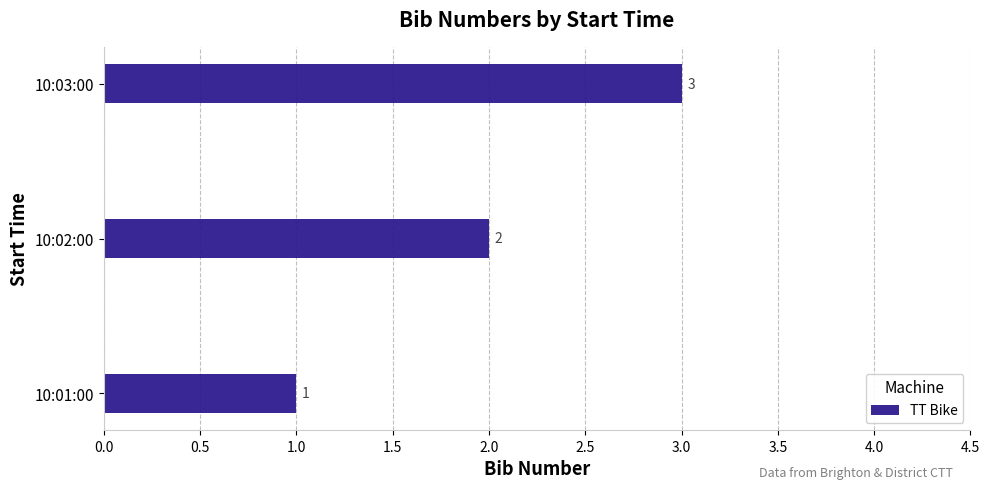

What is the sum of the values at 10:02:00 and 10:01:00?

3